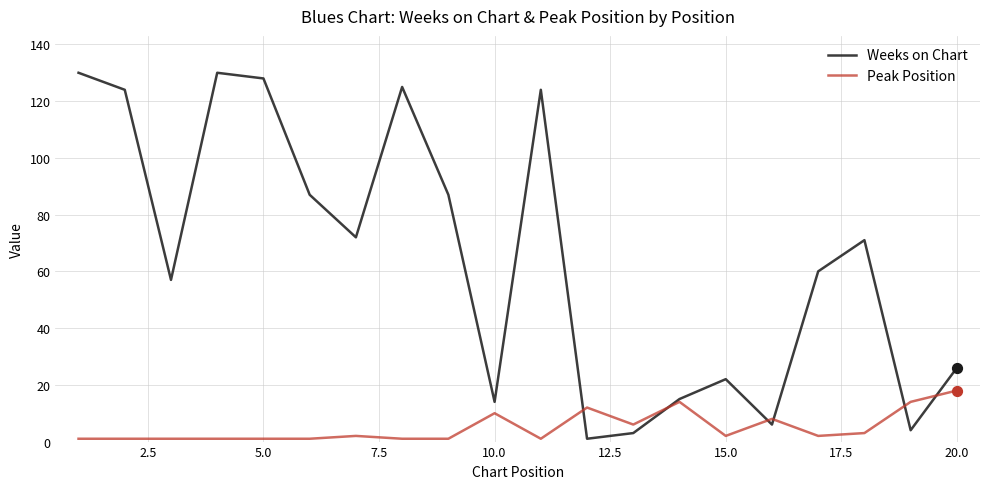

What is the highest value of the Peak Position series?

18